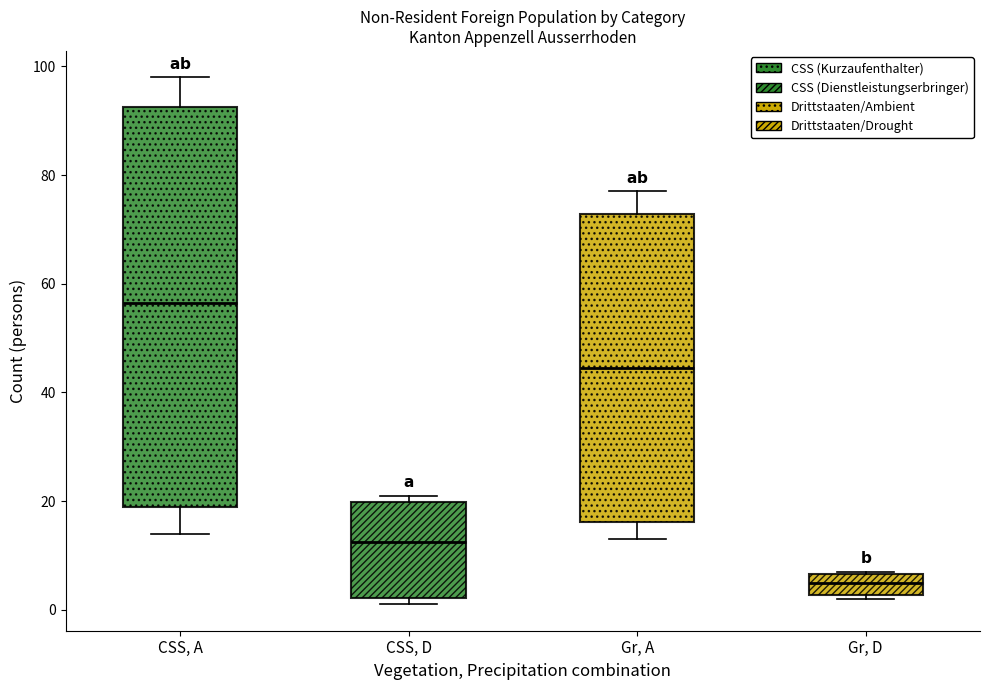

Which box has the lowest median line?

Gr, D